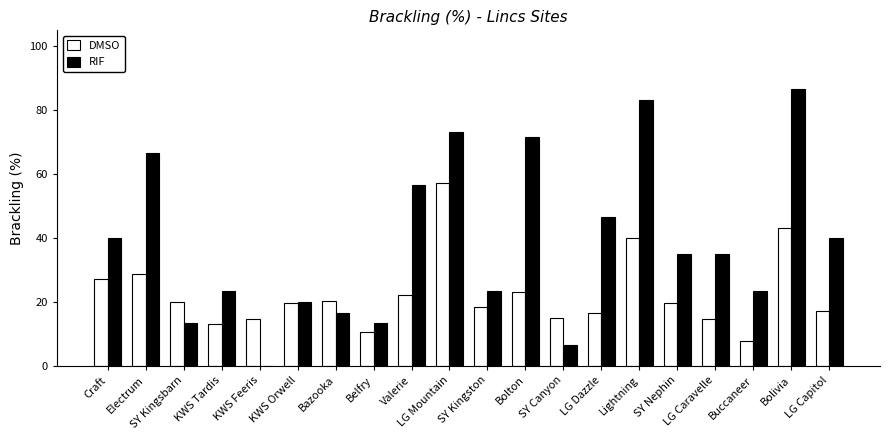

Which series changed the most between Bazooka and Bolton?

RIF